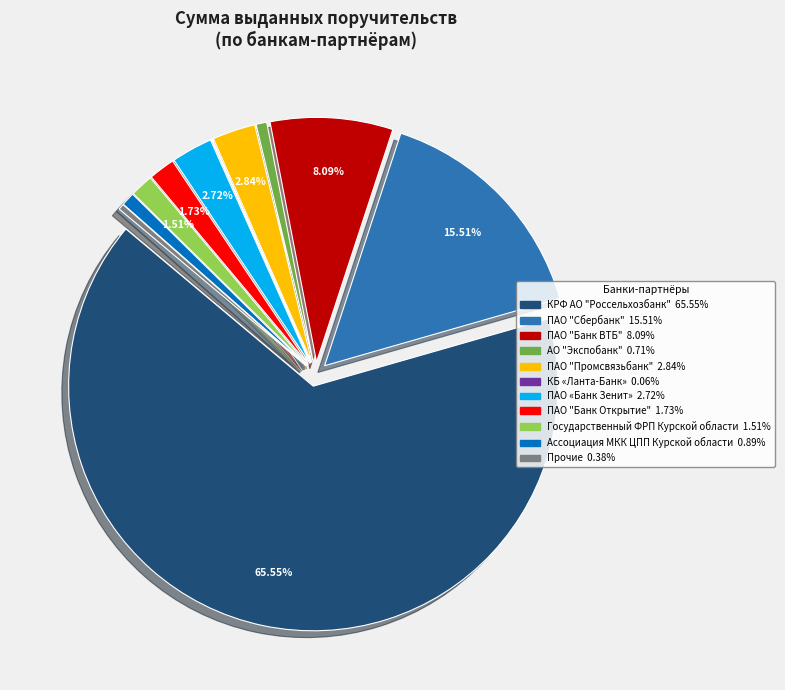

Do ПАО "Сбербанк" and ПАО "Банк Открытие" together represent more than half of the pie?

No